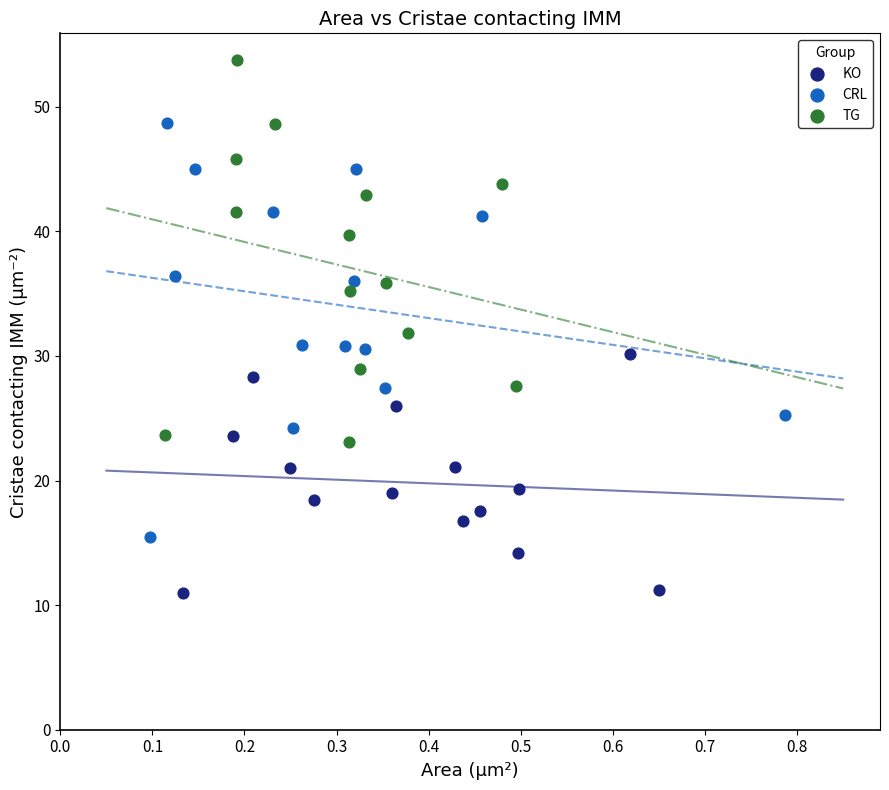

Which series has the widest spread of Y values?

CRL